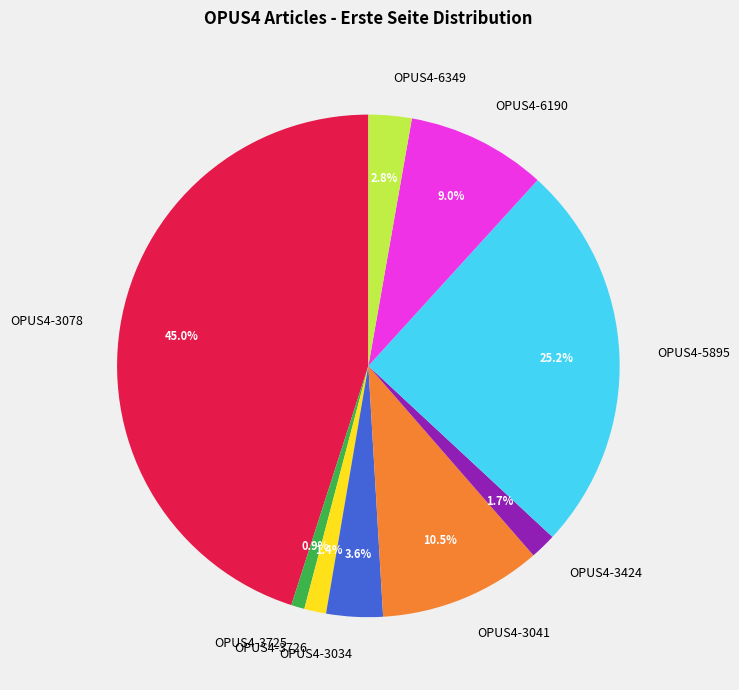

The OPUS4-3034 slice represents 4% of the pie. True or false?

True